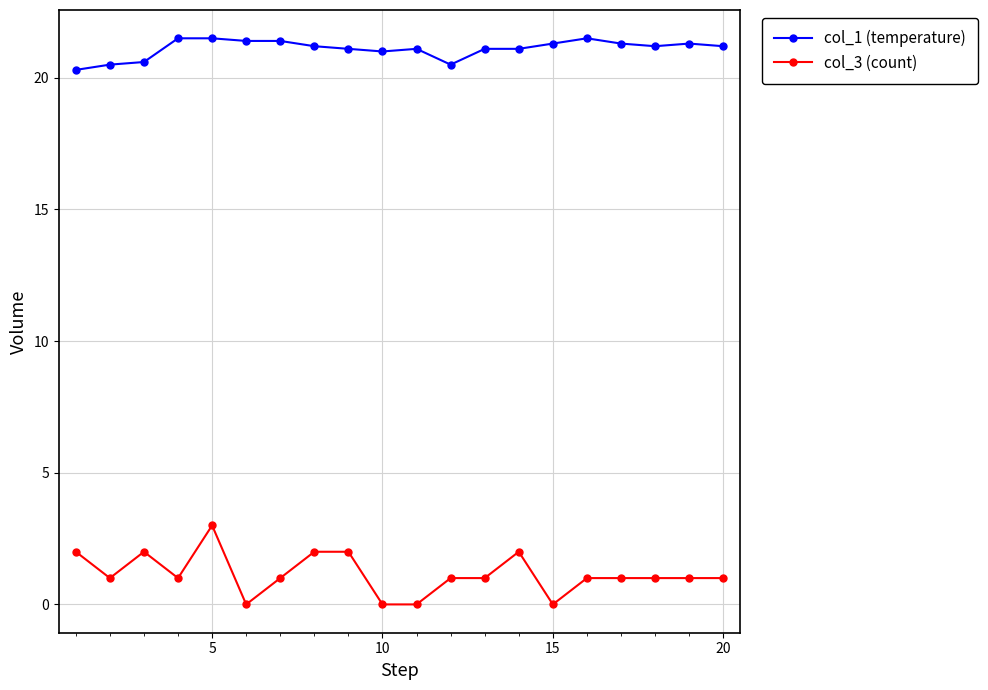

True or false: col_1 (temperature) and col_3 (count) intersect in this chart.

False